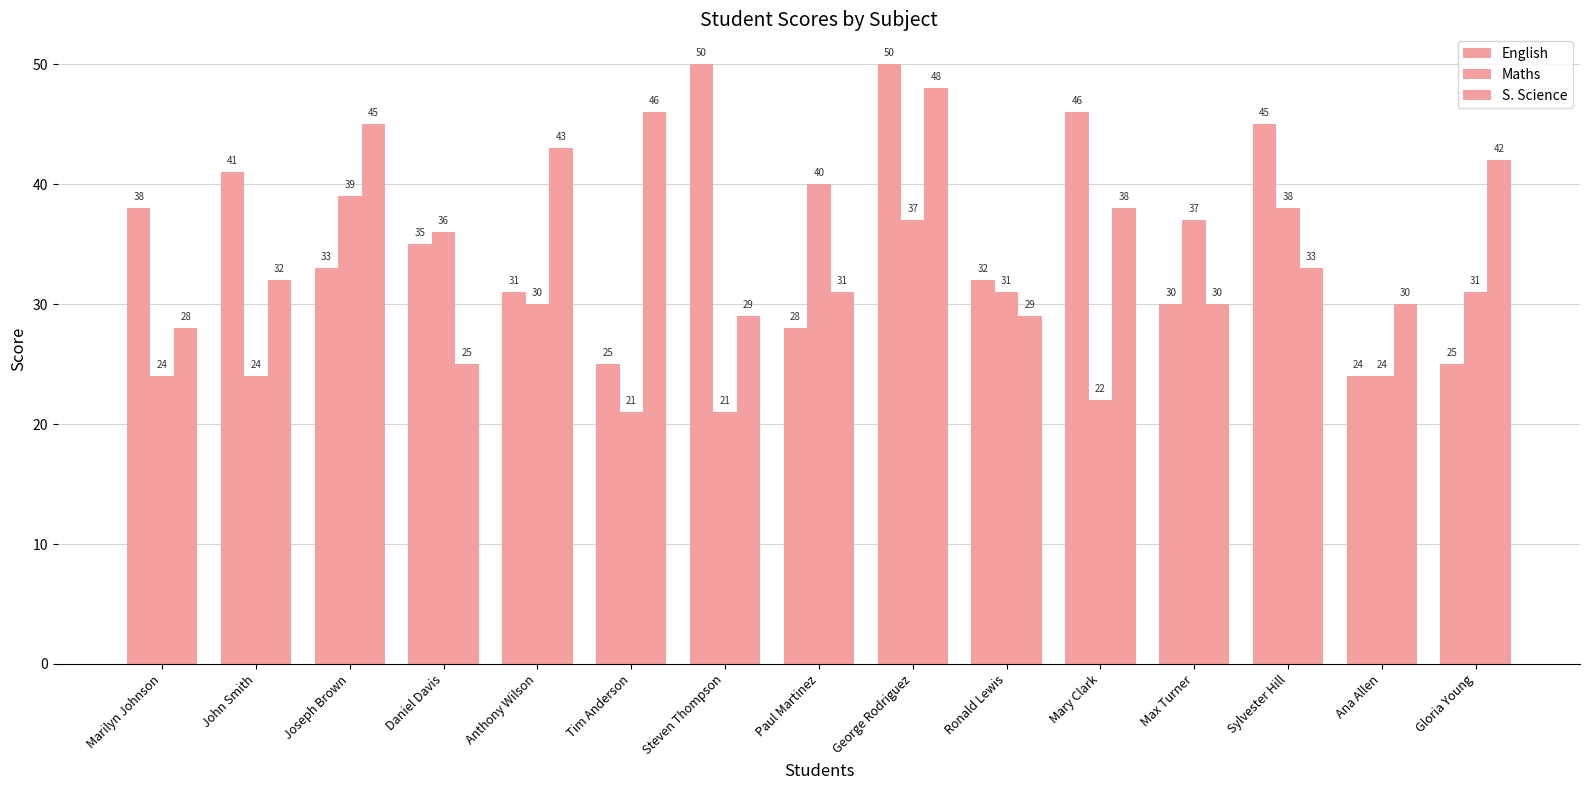

At Max Turner, list the series in order from smallest to largest.

English, S. Science, Maths